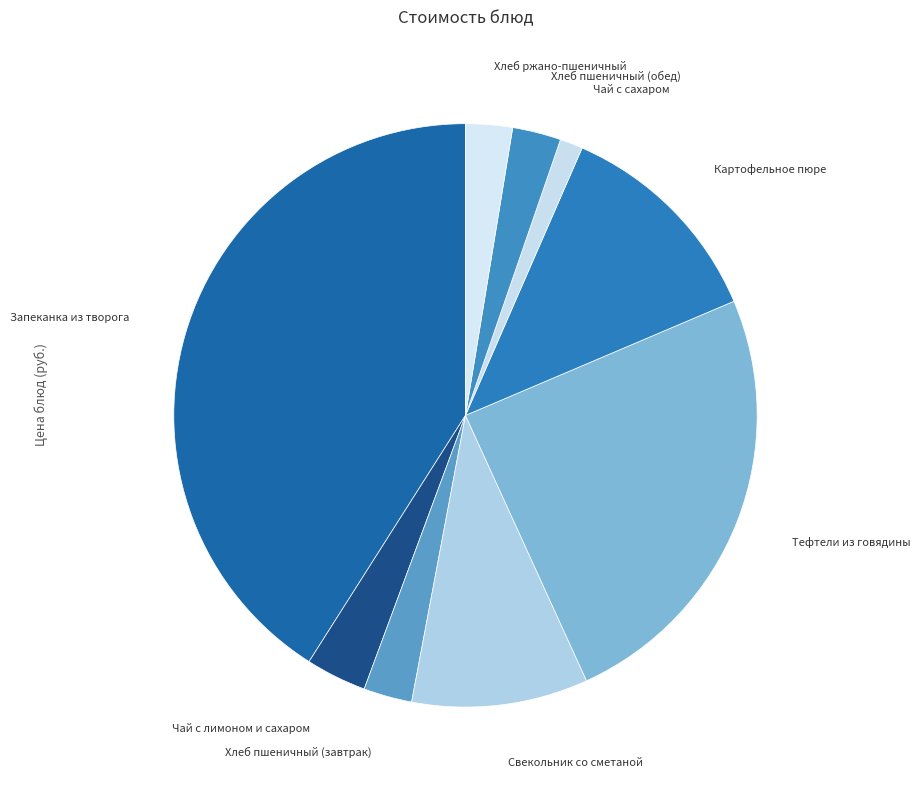

Which category has the smallest portion of the pie?

Чай с сахаром